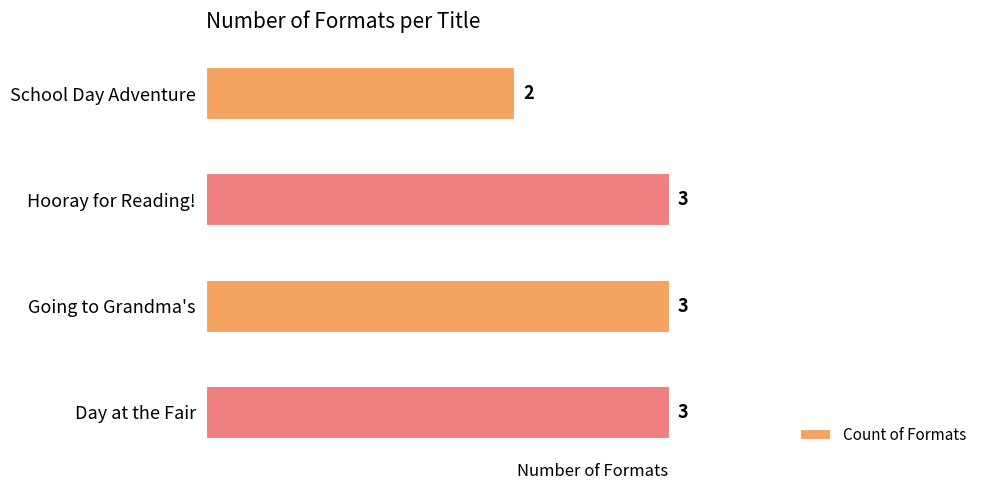

The value at Hooray for Reading! is 3. True or false?

True